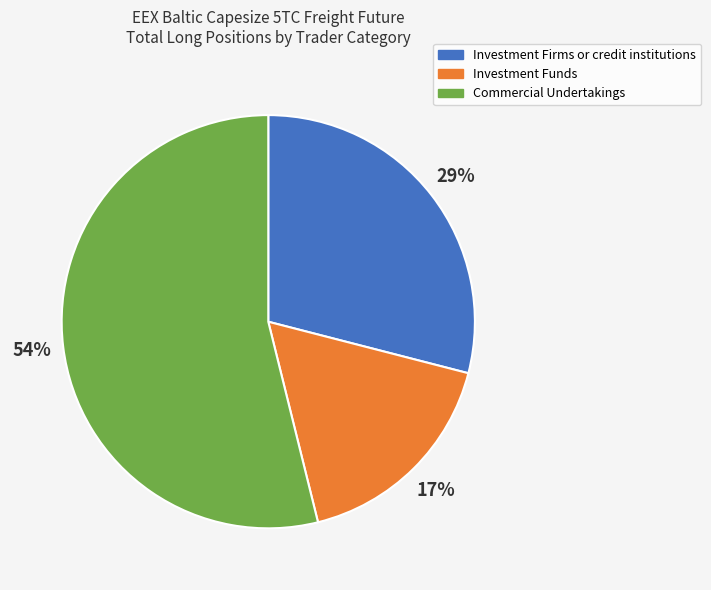

Combined, do Commercial Undertakings and Investment Funds account for over 50%?

Yes